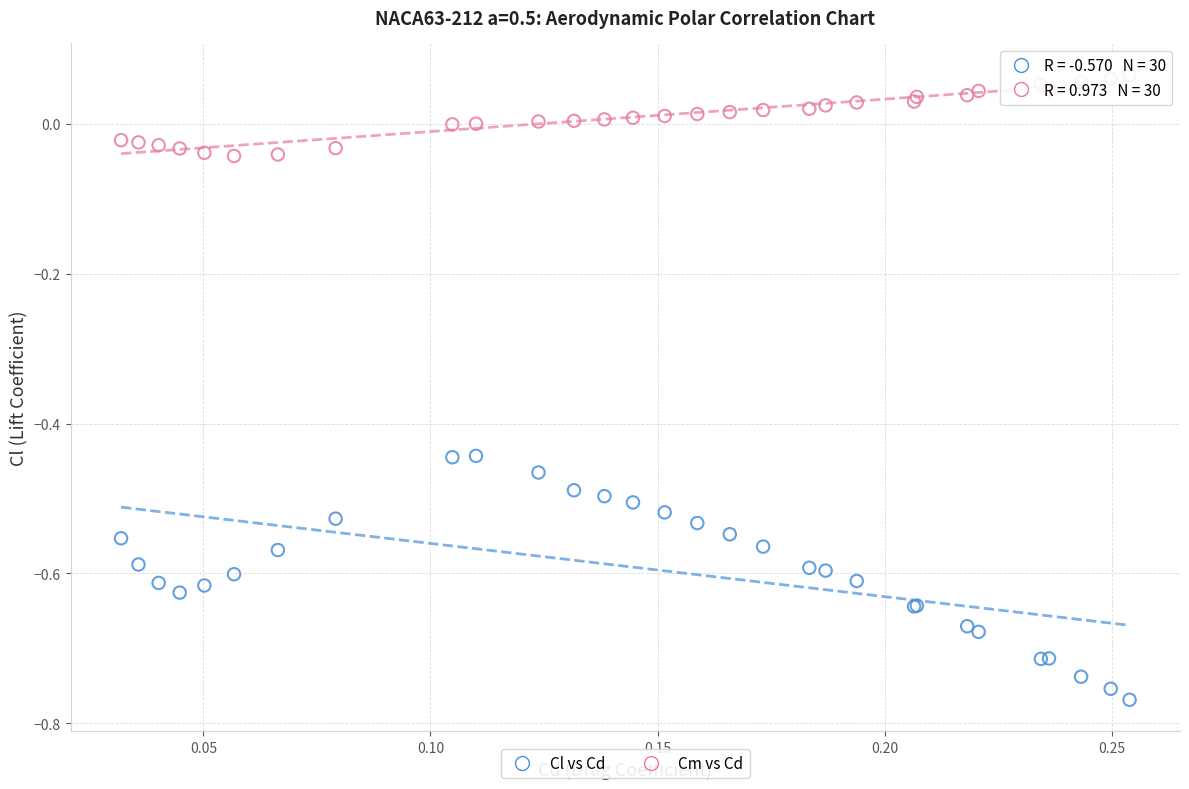

Which series has the largest Y range (max minus min)?

Cl vs Cd